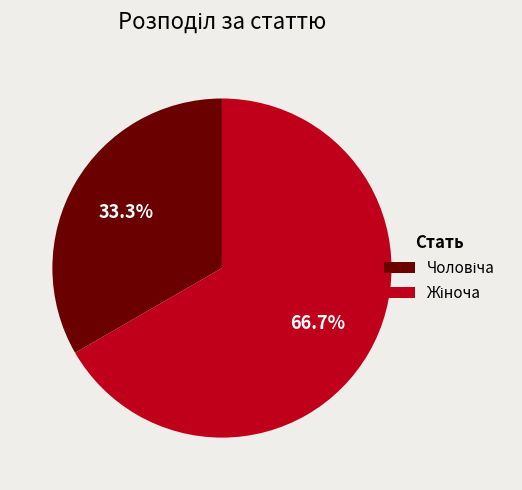

Does any single category account for the majority?

Yes